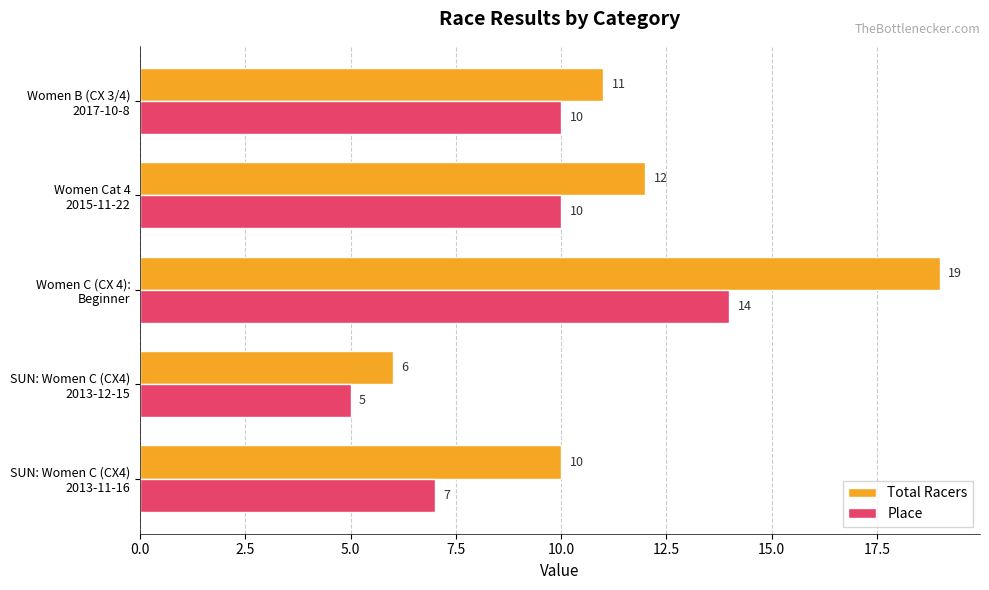

What is the minimum value for Total Racers?

6